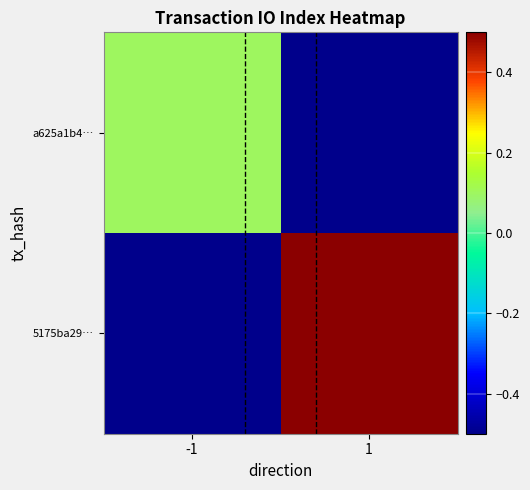

Which label corresponds to the smallest value in the chart?

1